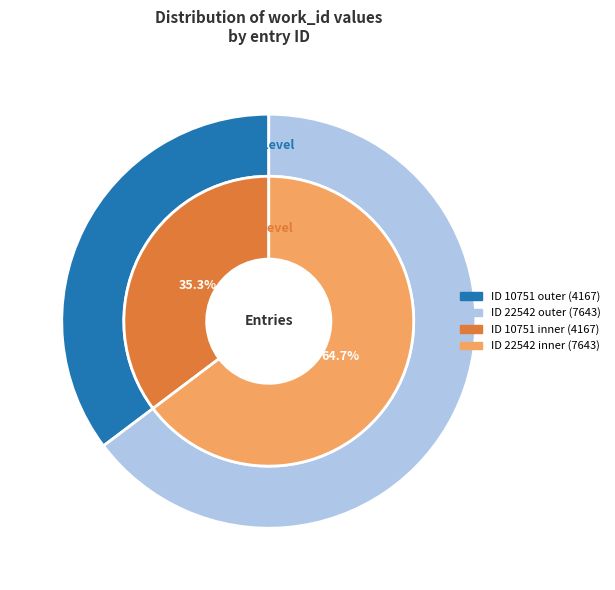

To the nearest percent, what percentage of the pie is 22542?

65%